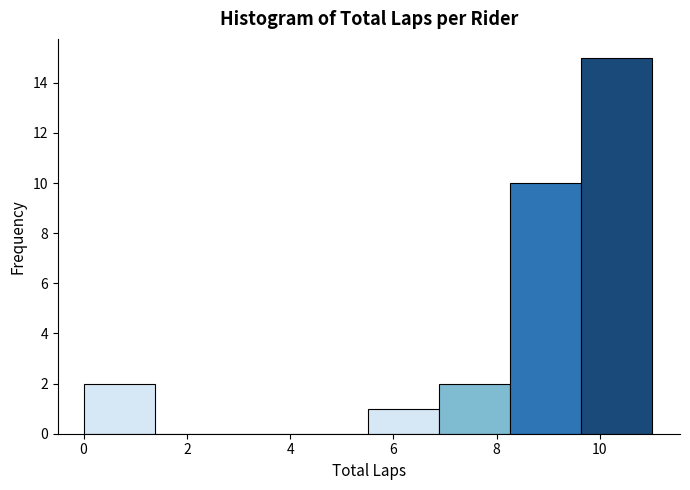

How tall is the bar that spans 0.0 to 1.4 on the x-axis? Neither the bar edges nor the heights are printed on the chart, so give them approximately, as read against the axes.

2